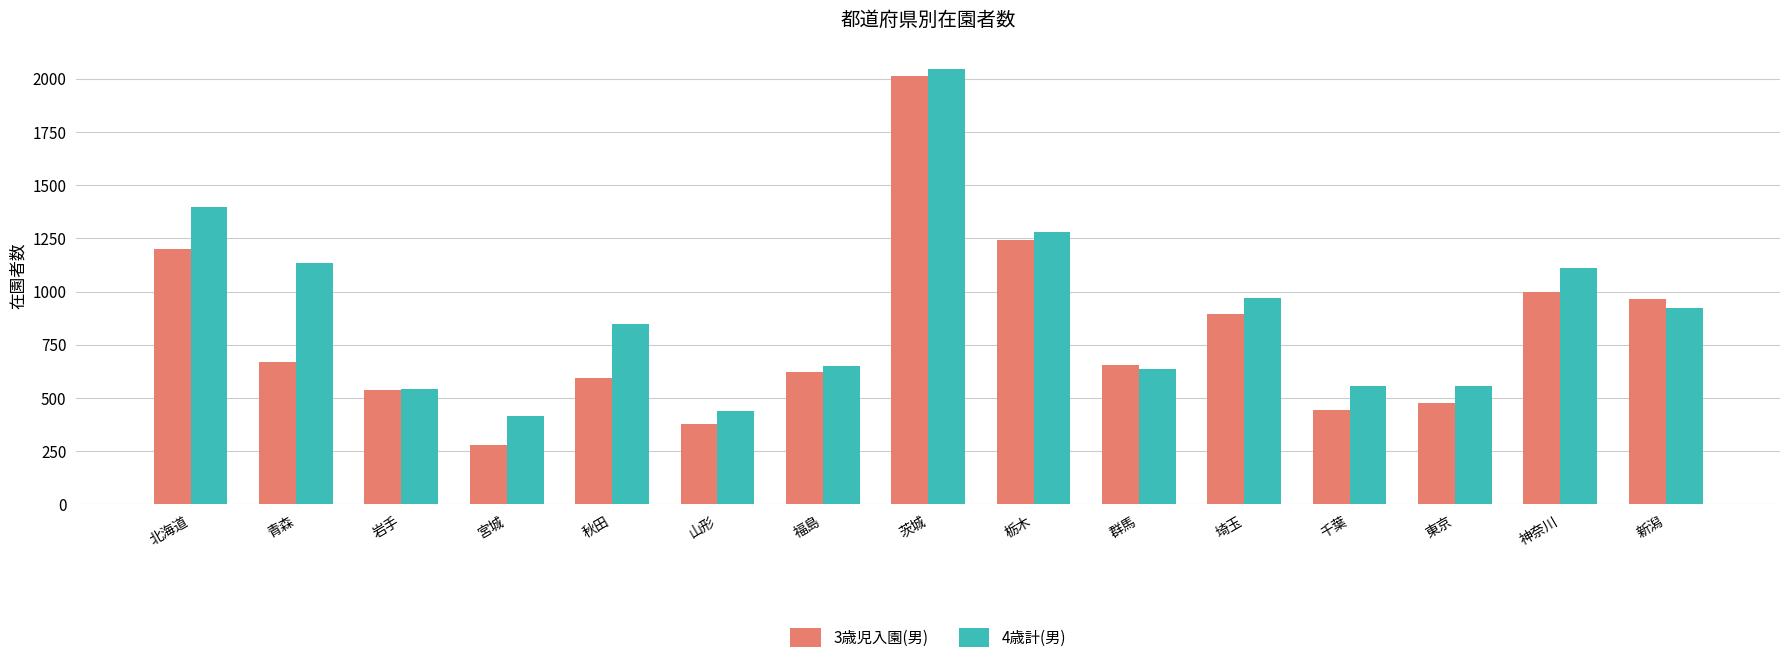

At which label does 3歳児入園(男) reach its minimum?

宮城